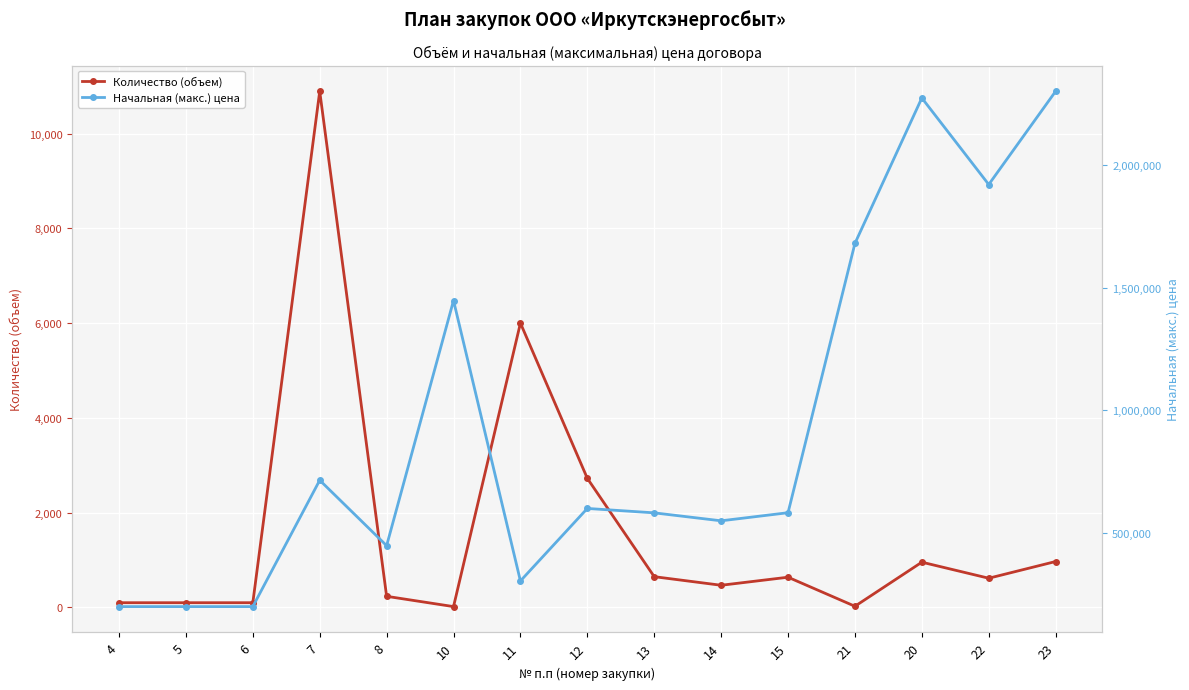

What is the average value of the Начальная (макс.) цена series?

933460.6